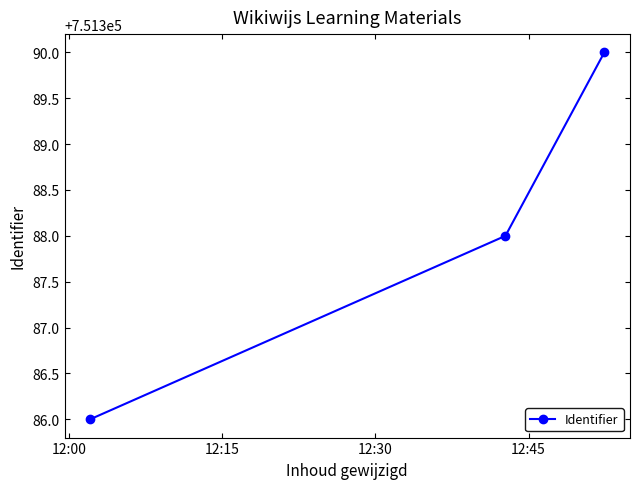

What is the average value?

751388